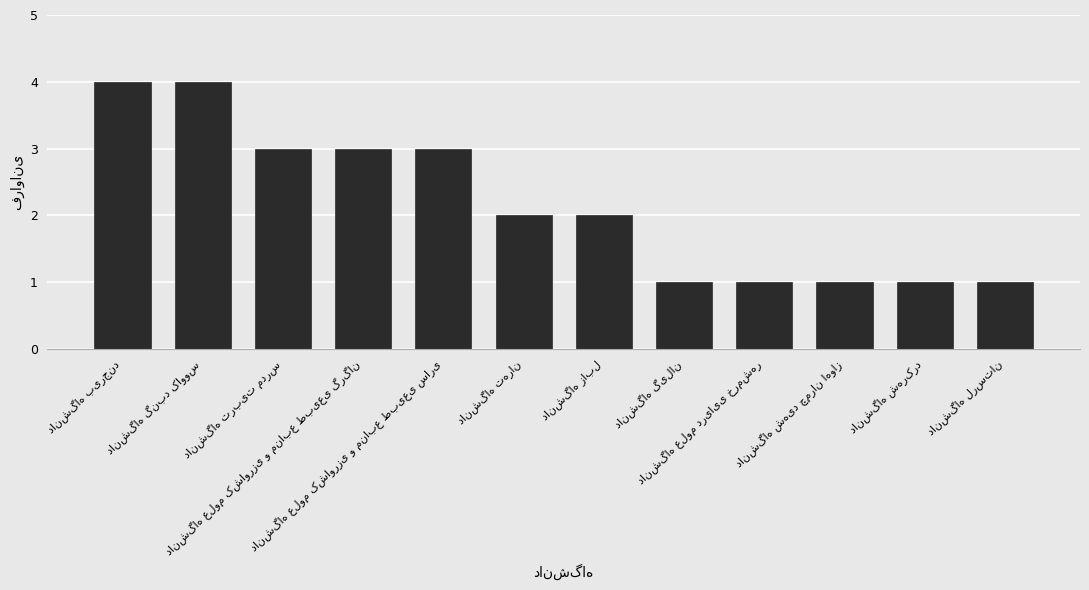

How many bars are there in total?

12